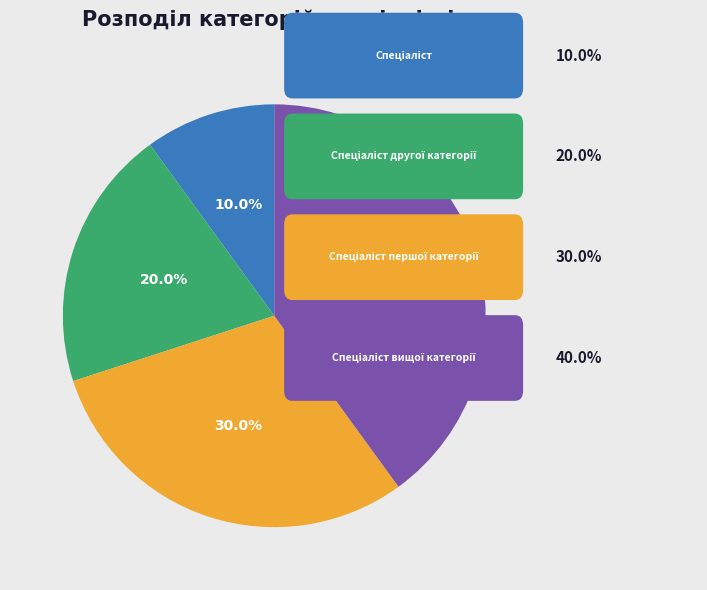

Does any single category account for the majority?

No